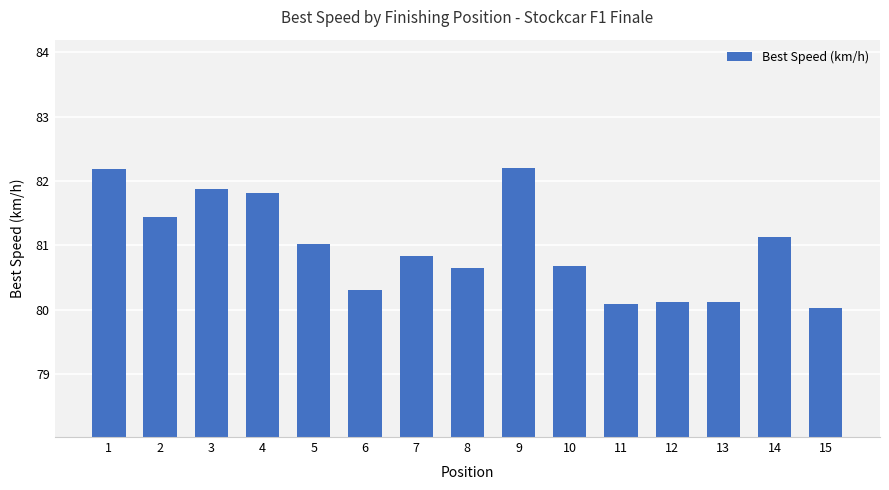

Count the number of categories in the chart.

15